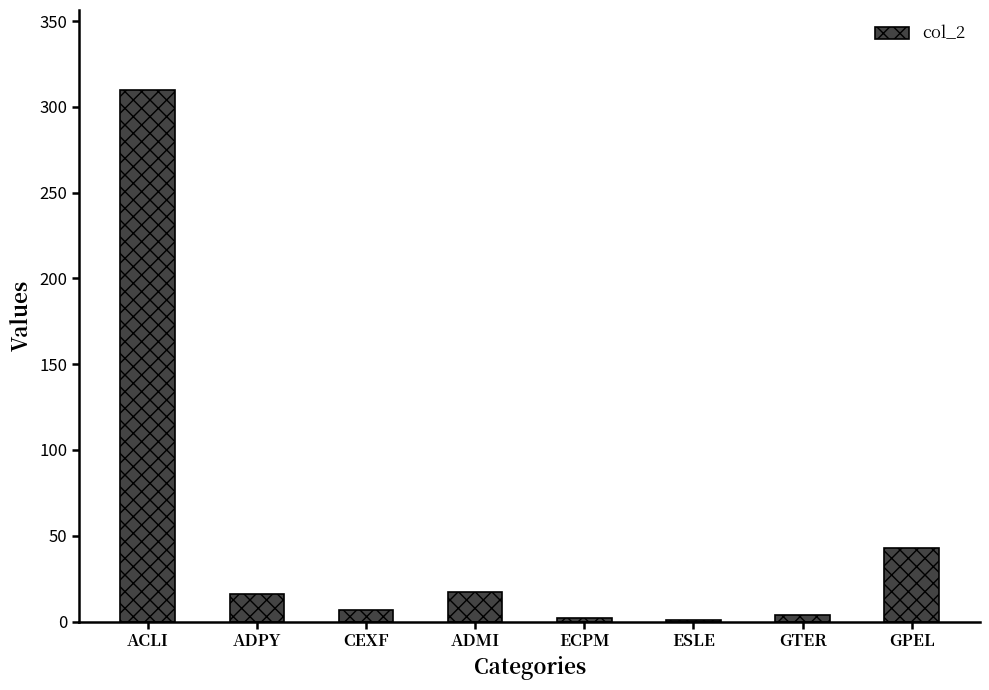

What is the greatest value displayed?

310